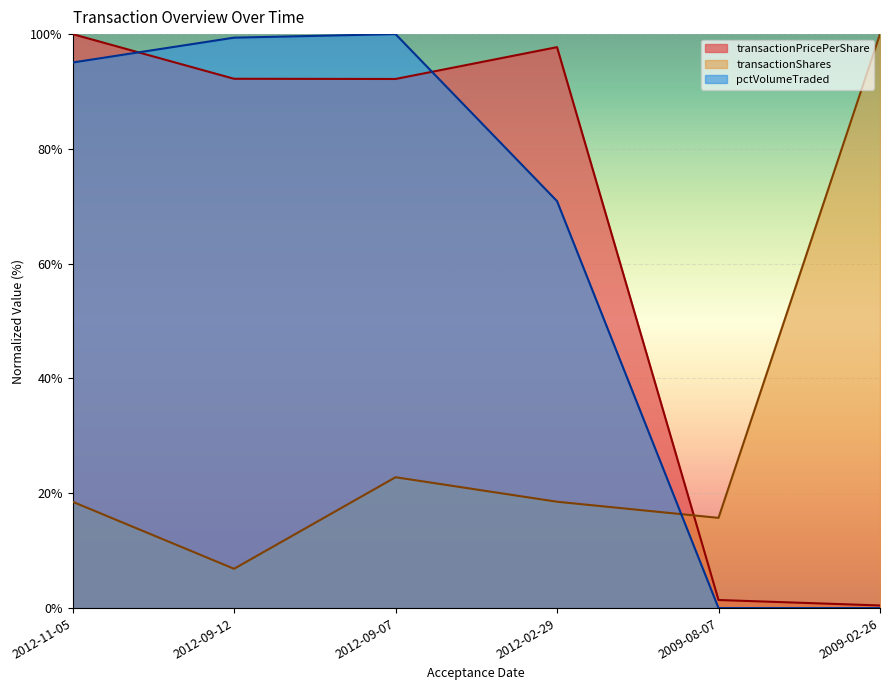

Reading left to right, what are all the values shown in this chart?

transactionPricePerShare: 100.0	92.2	92.2	97.7	1.4	0.5
transactionShares: 18.5	6.8	22.8	18.5	15.7	100.0
pctVolumeTraded: 95.1	99.4	100.0	70.9	0.0	0.0